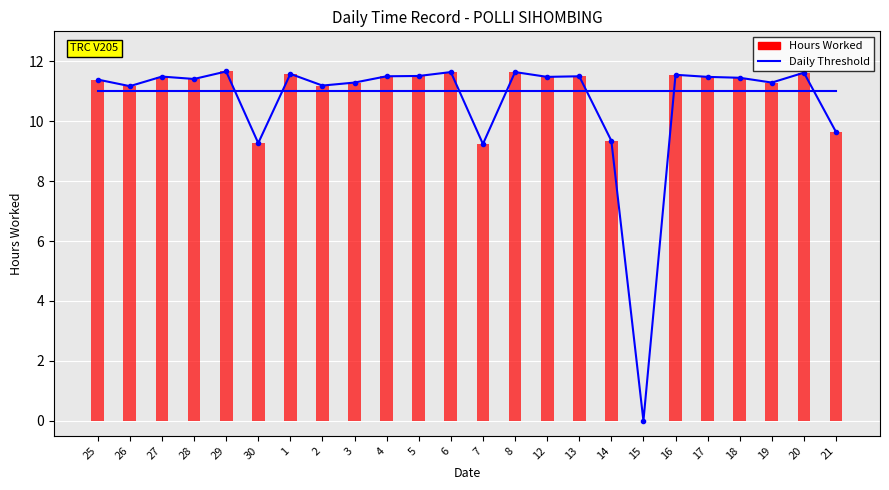

How many bars are there in total?

24